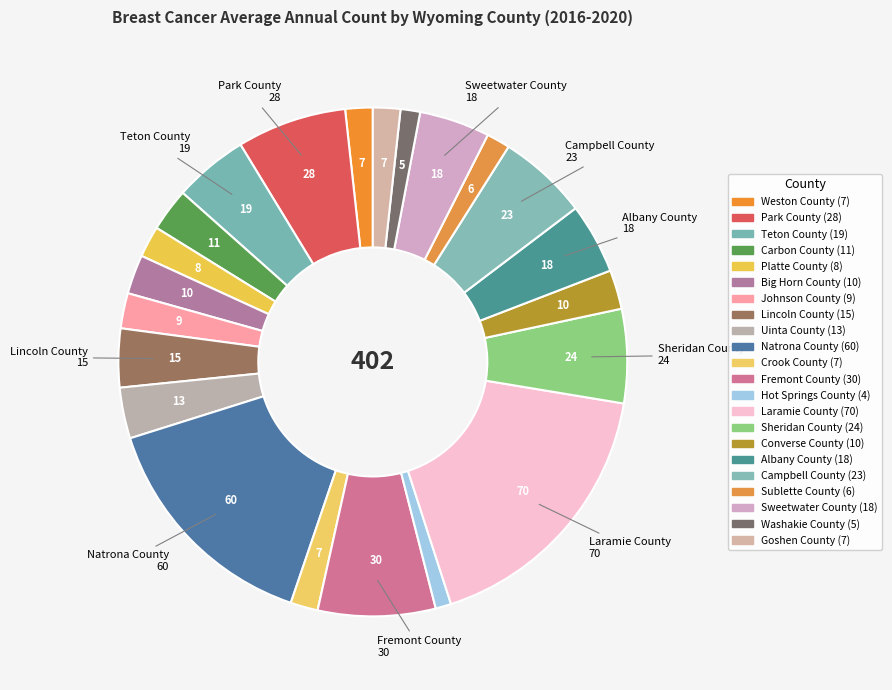

Which category has the smallest portion of the pie?

Hot Springs County